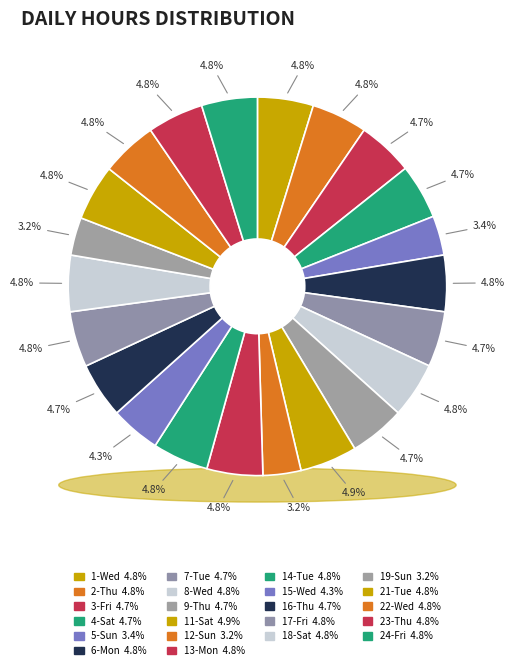

How many slices are in this pie chart?

22